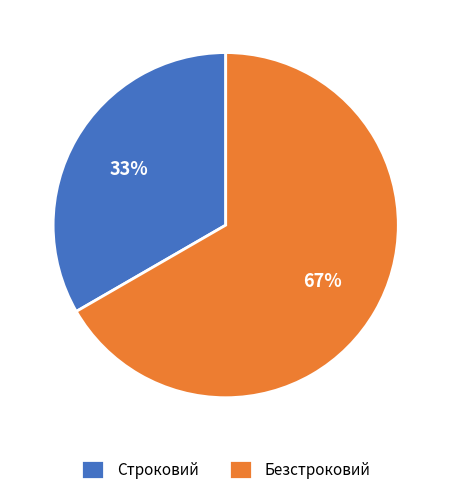

Is there a majority slice in this chart?

Yes